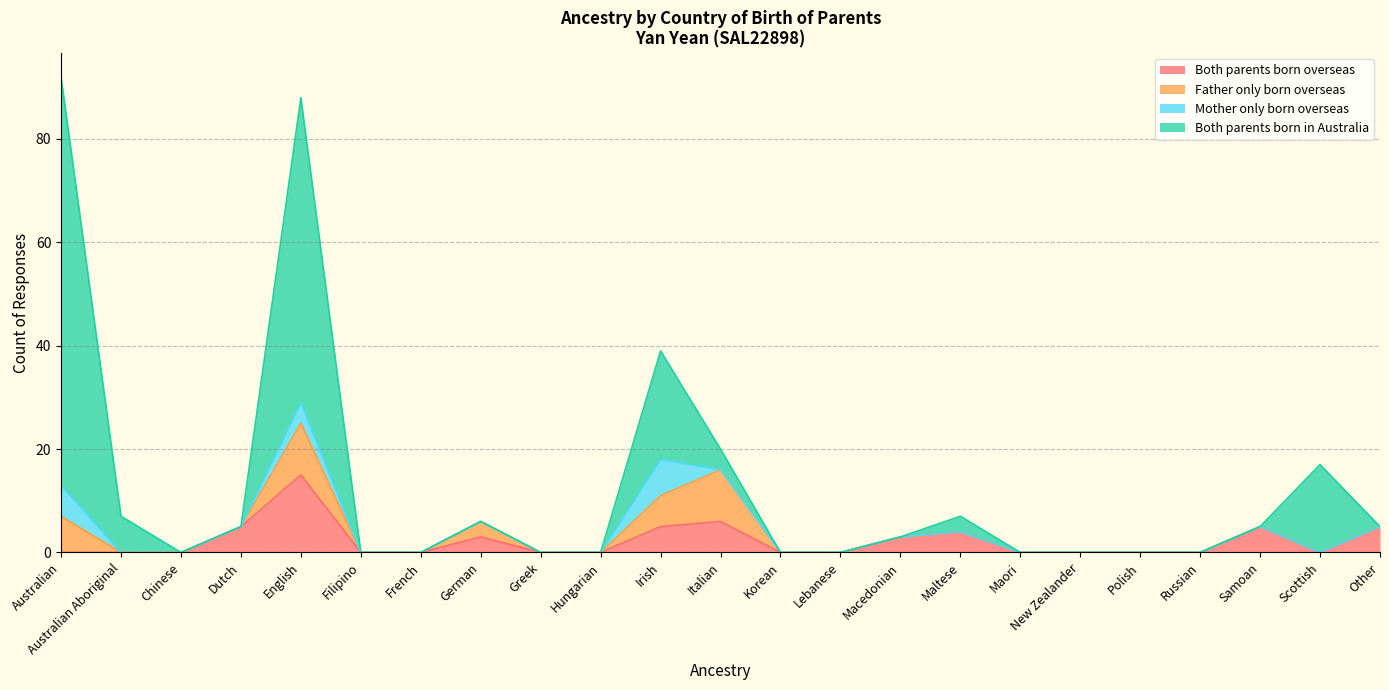

What position from the right is German?

16